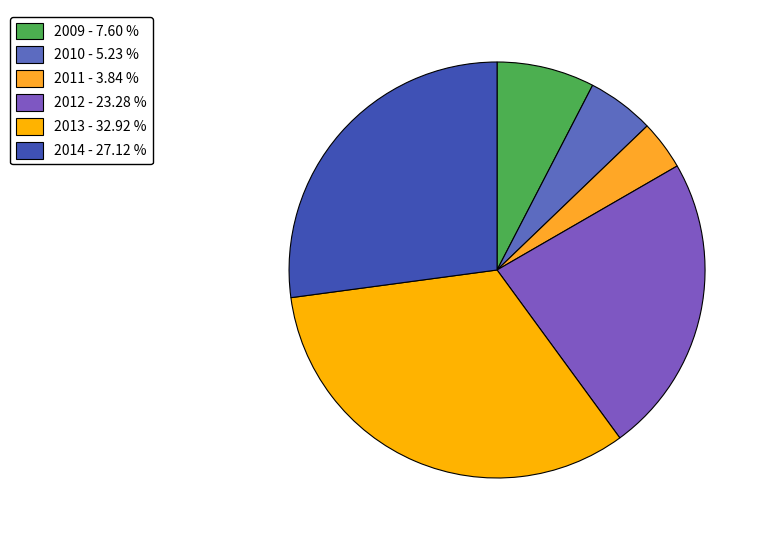

Count the number of slices in the pie.

6